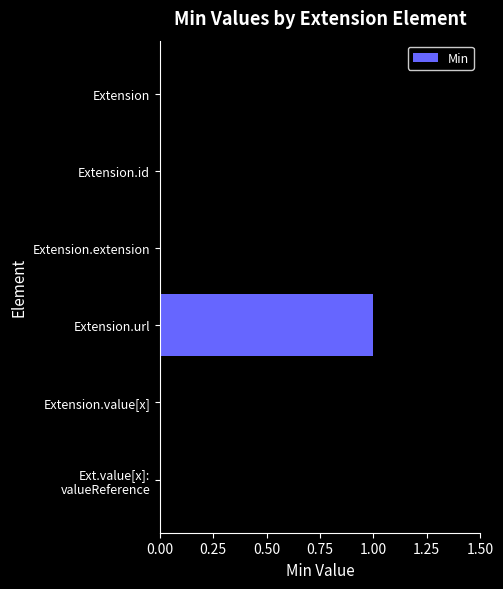

How many values are between 0 and 1?

6